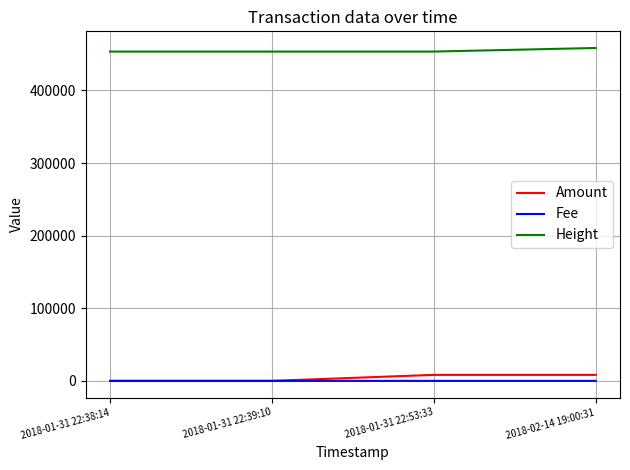

Which series has the largest total across all categories?

Height